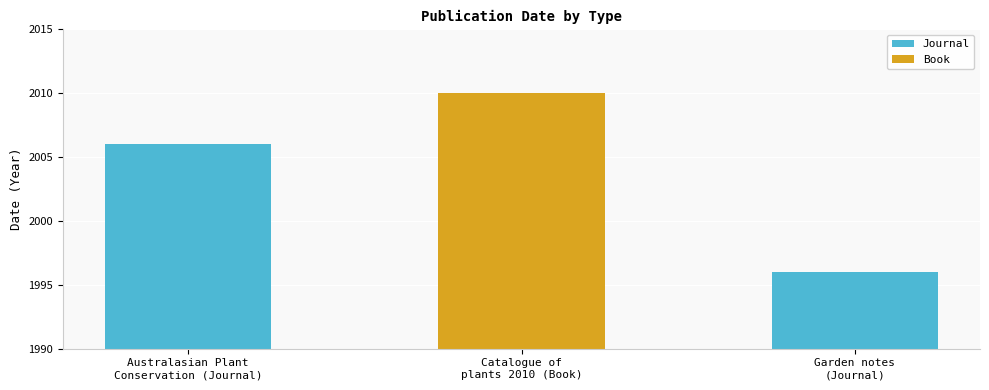

What is the maximum value for Journal?

2006